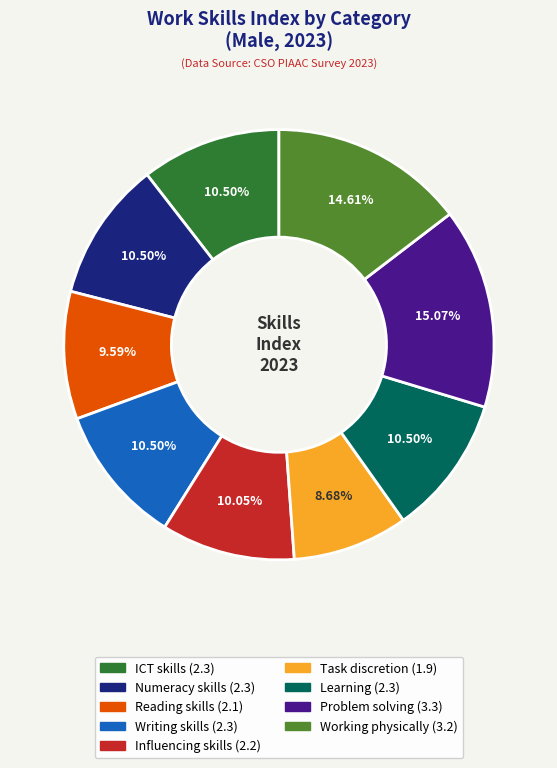

The Task discretion slice represents 14% of the pie. True or false?

False